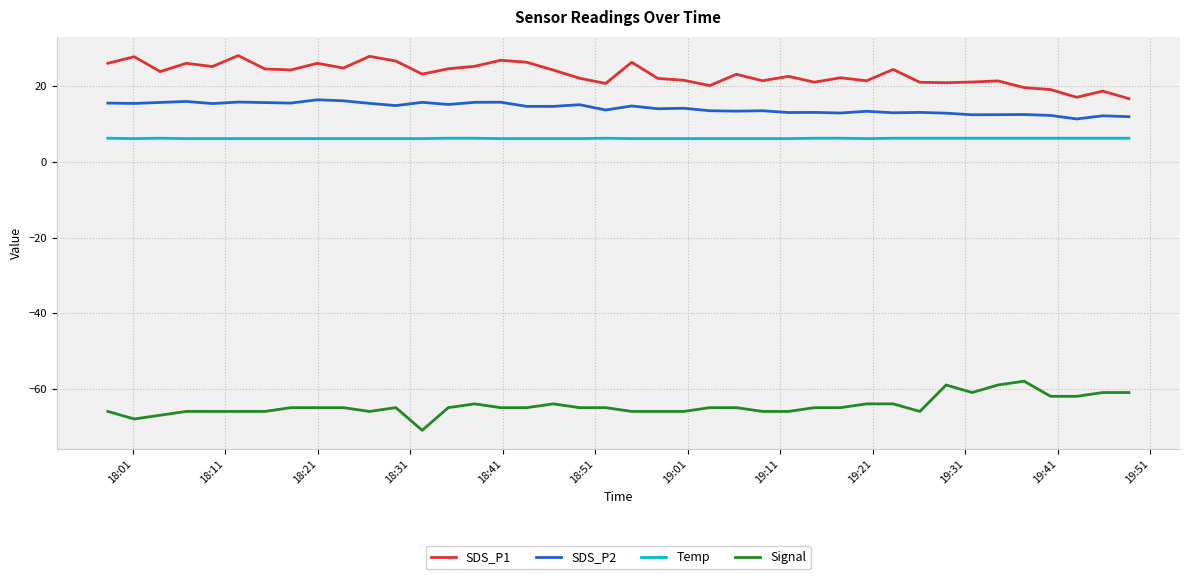

What is the difference between the second highest and second lowest values in the SDS_P2 series?

4.2